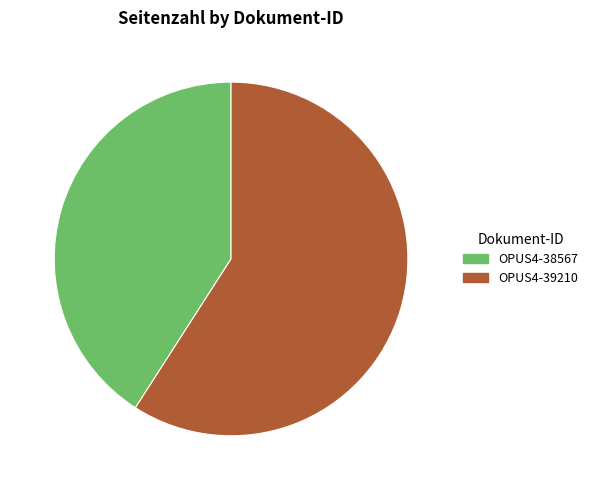

Rank the categories by value from lowest to highest.

OPUS4-38567, OPUS4-39210